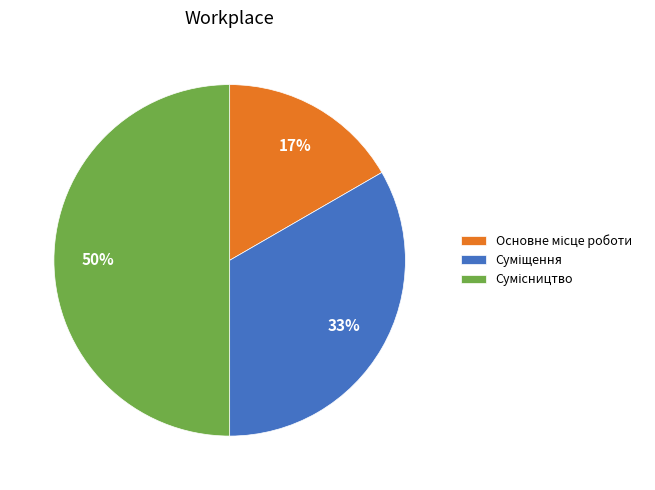

To the nearest percent, what is the difference between the largest and smallest slice percentages?

33%